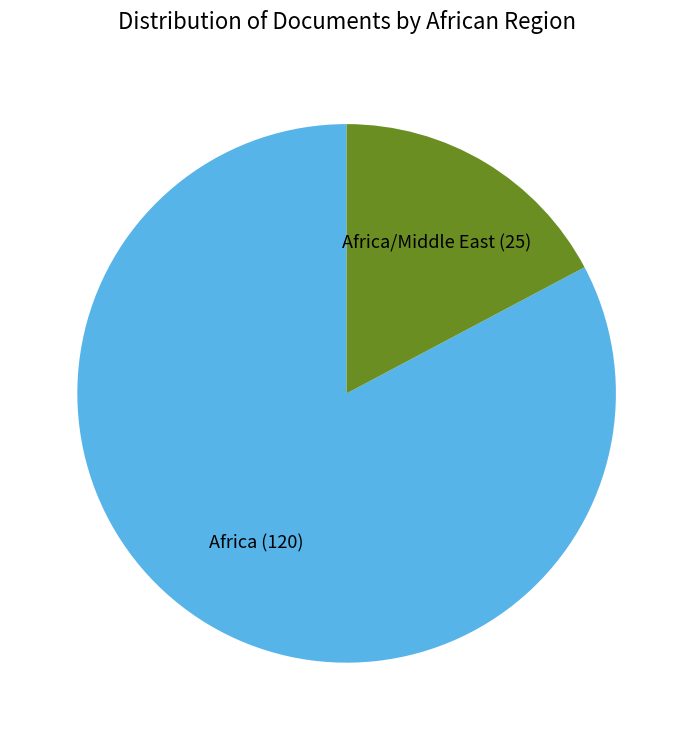

Is there a majority slice in this chart?

Yes